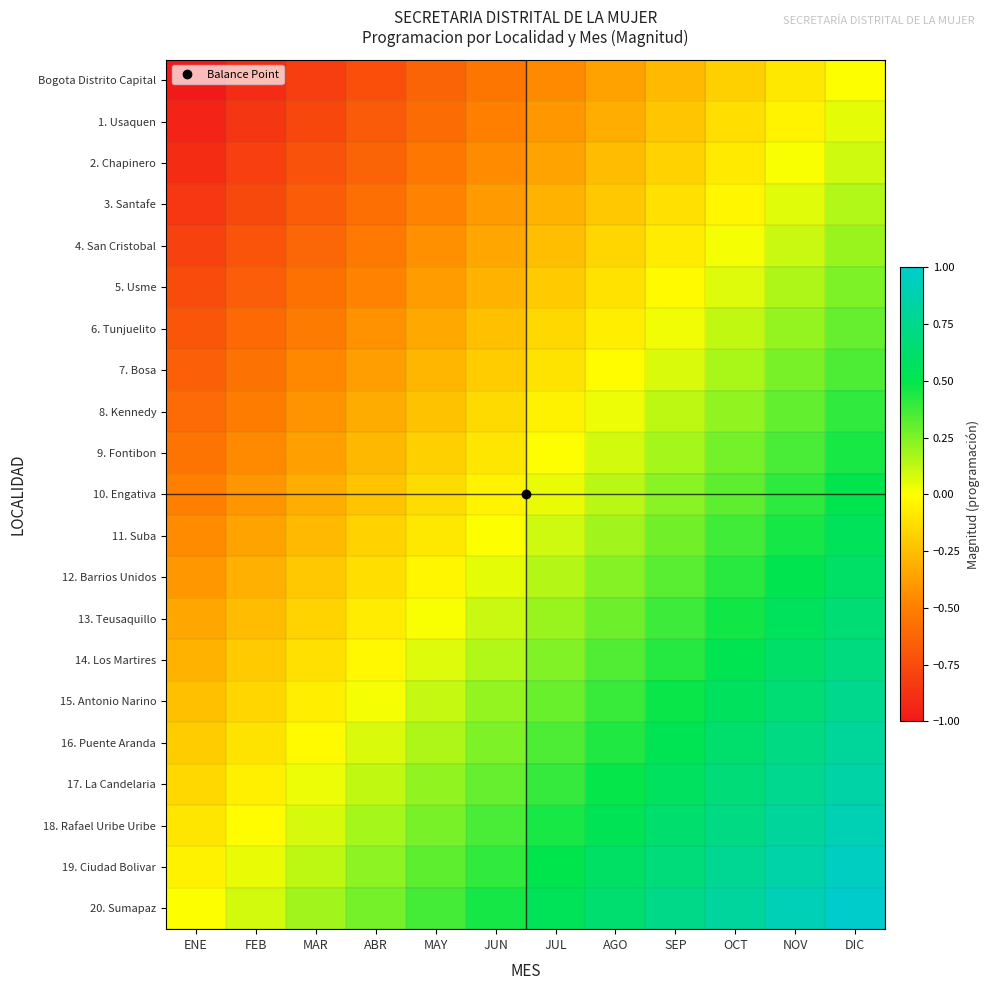

Which series has the largest total across all categories?

20. Sumapaz